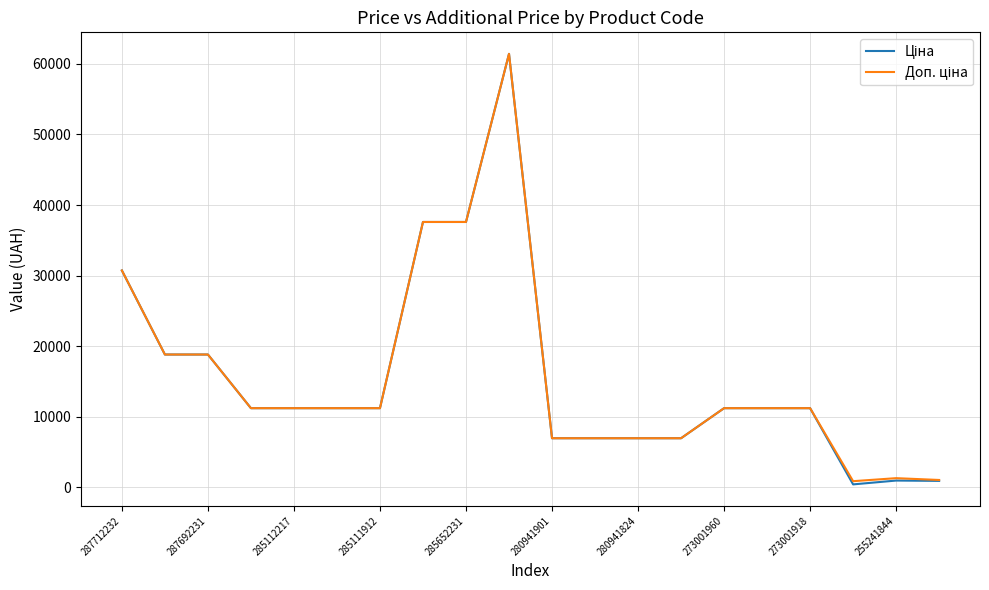

What is the maximum value shown in the chart?

61434.3